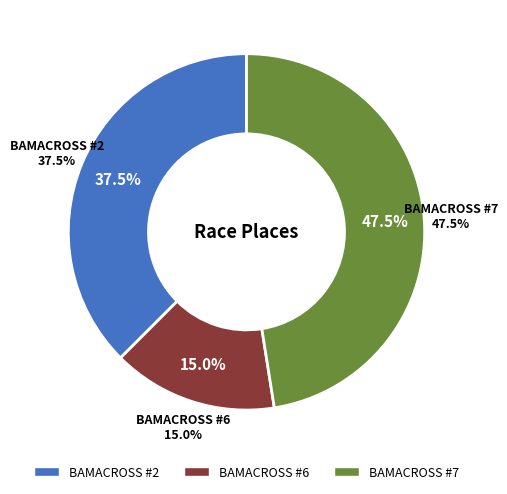

Combined, do BAMACROSS #6 and BAMACROSS #2 account for over 50%?

Yes